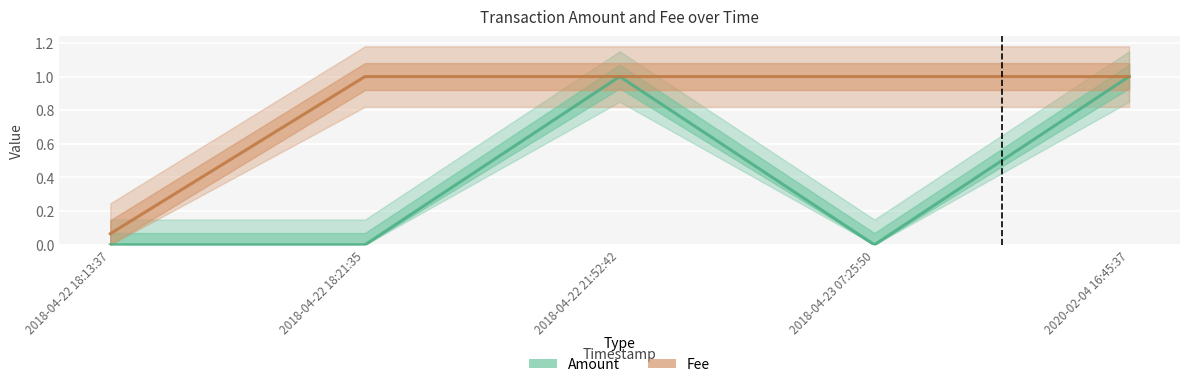

How many series are shown in this chart?

2